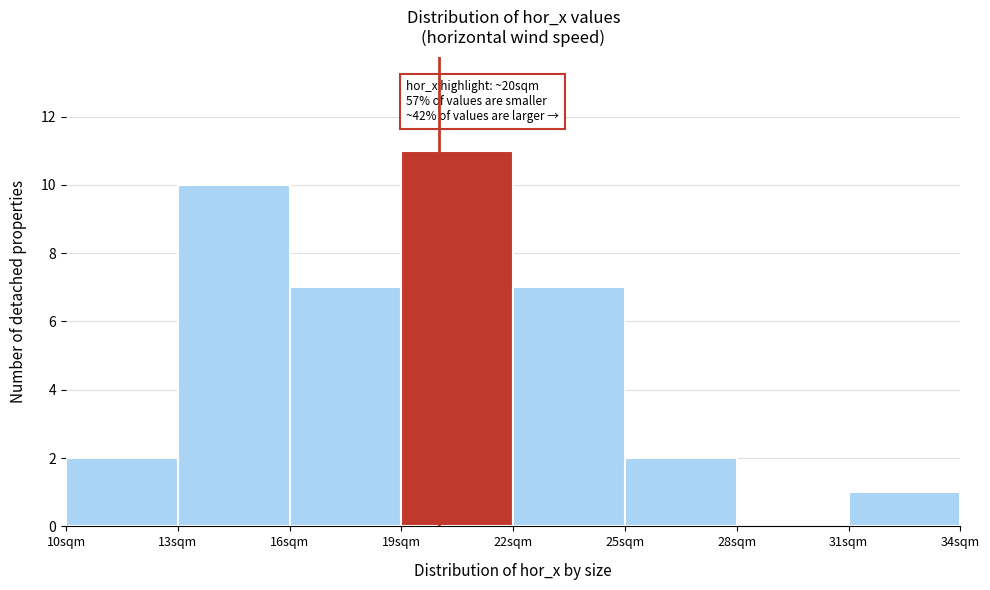

Which range on the x-axis has the tallest bar?

19 to 22